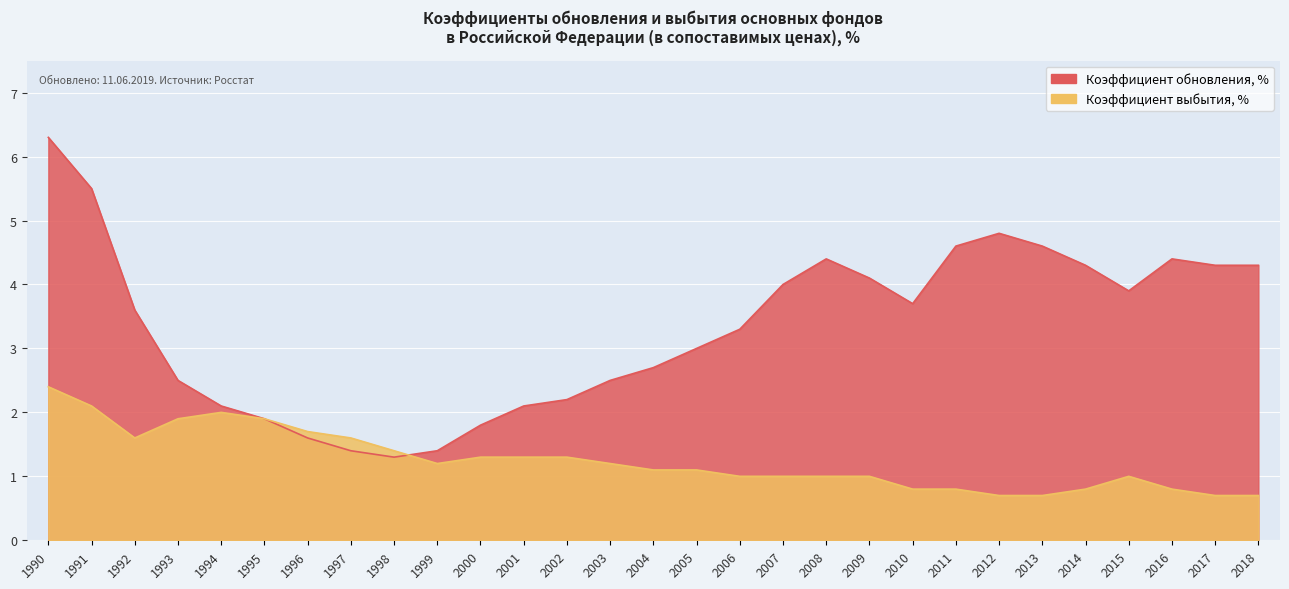

Which series has the largest total across all categories?

Коэффициент обновления, %